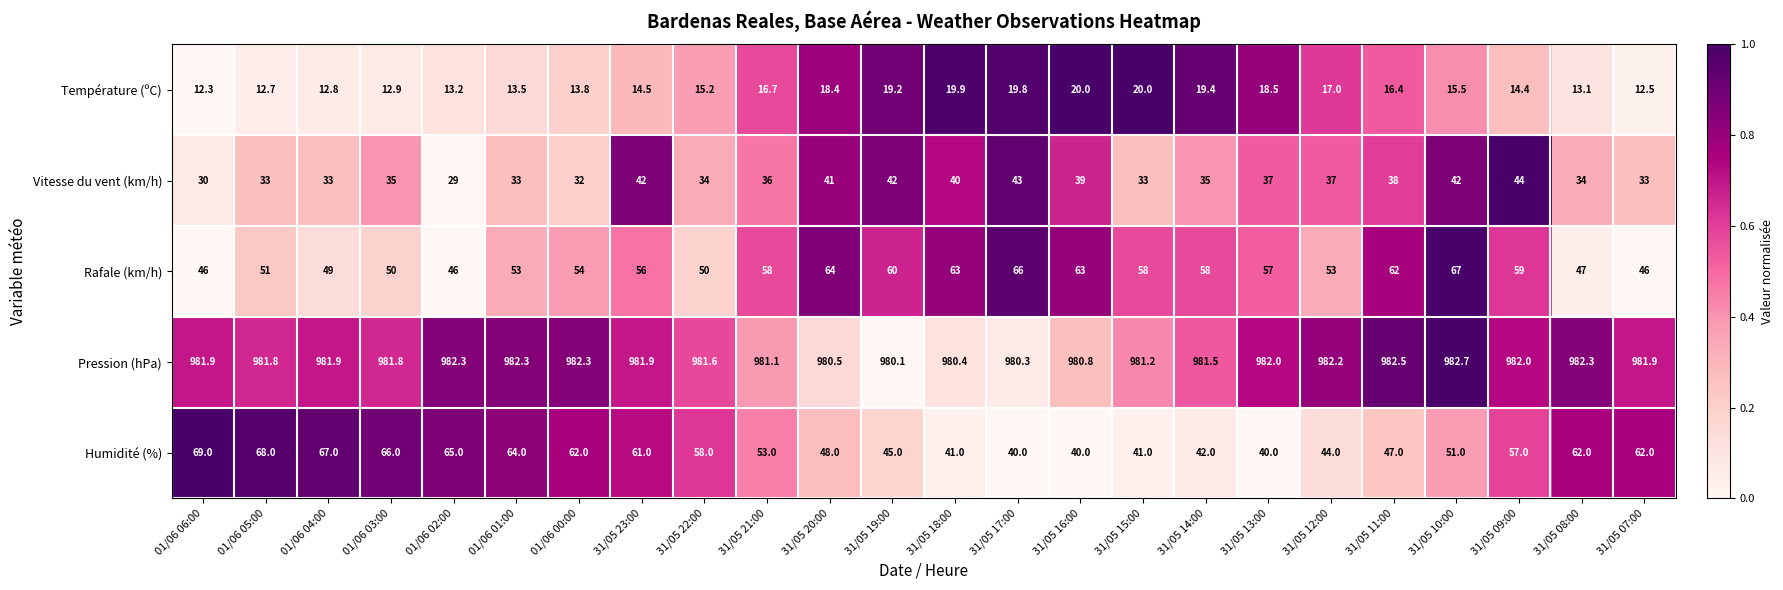

Which series has the largest total across all categories?

Pression (hPa)